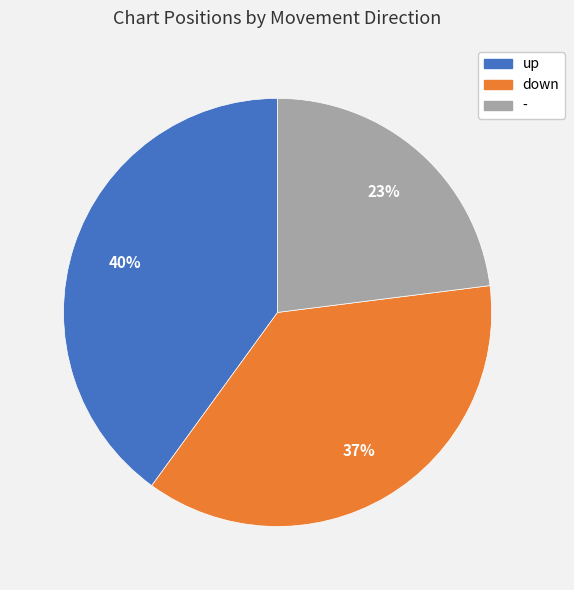

Count the number of slices in the pie.

3